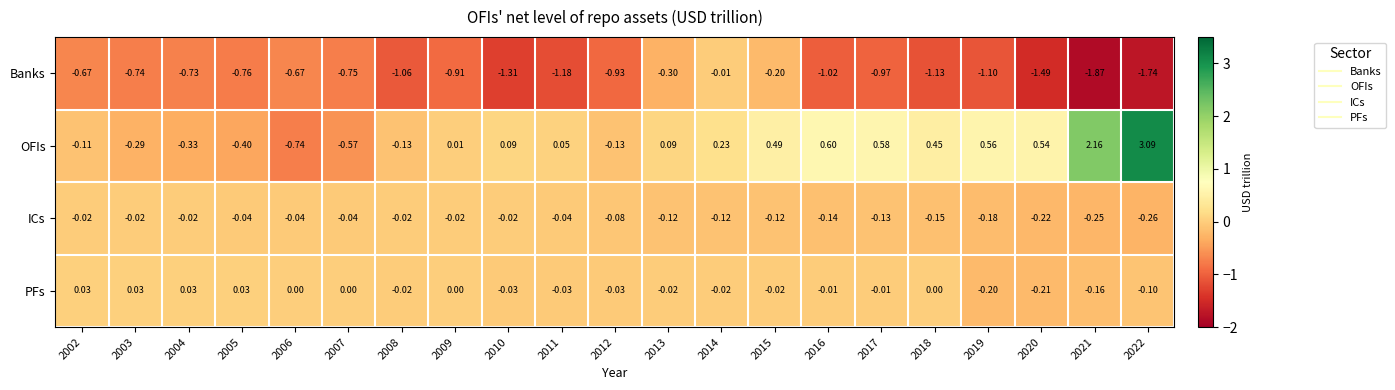

Between 2004 and 2021, which series saw the biggest shift?

OFIs